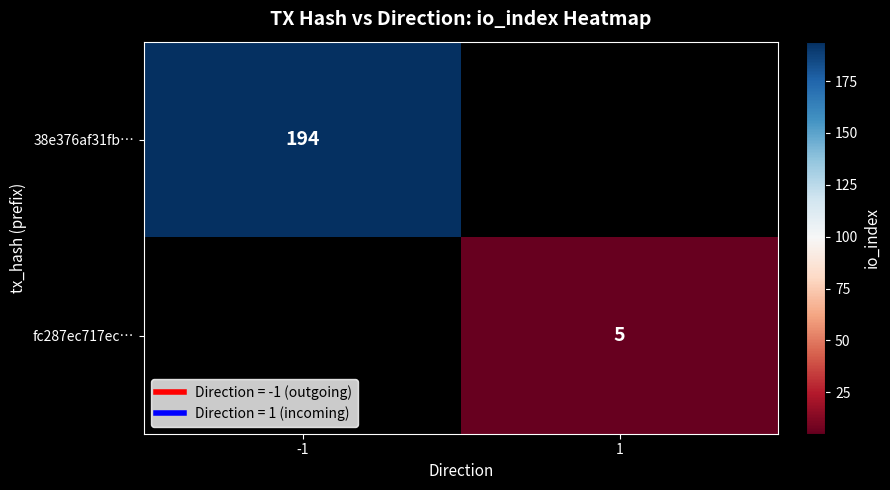

Rank the series by their average value, from highest to lowest.

38e376af31fb…, fc287ec717ec…